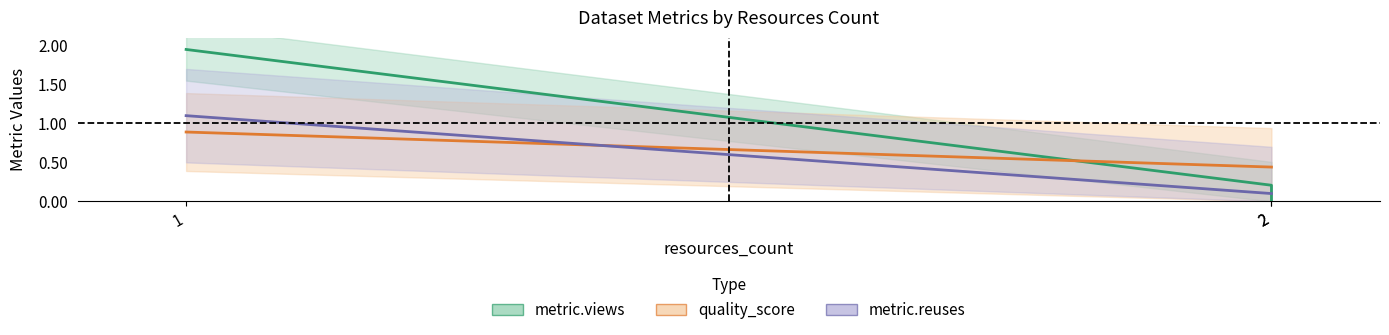

Rank the series by their maximum value, from lowest to highest.

quality_score, metric.reuses, metric.views